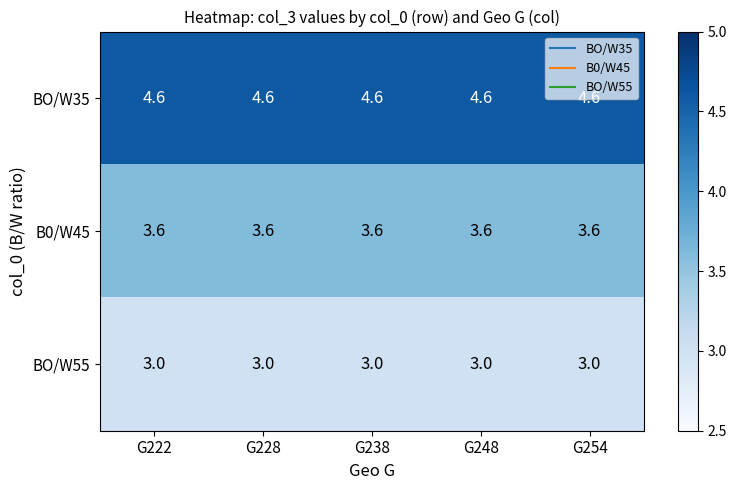

What is the smallest value displayed?

3.0